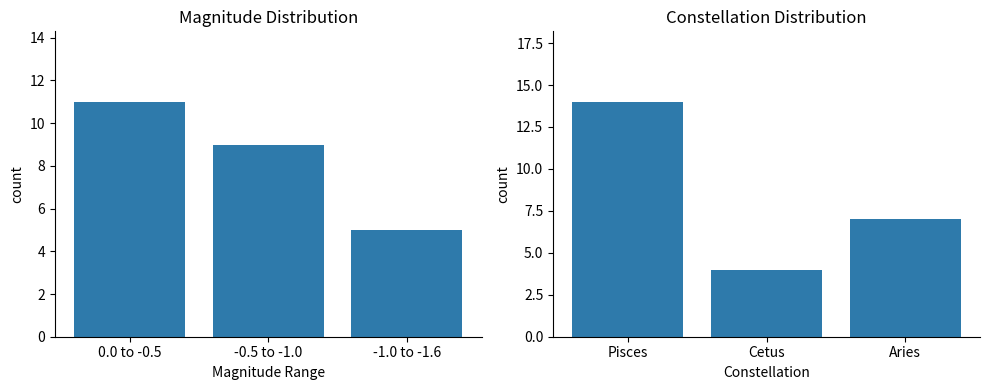

How many series are shown in this chart?

2